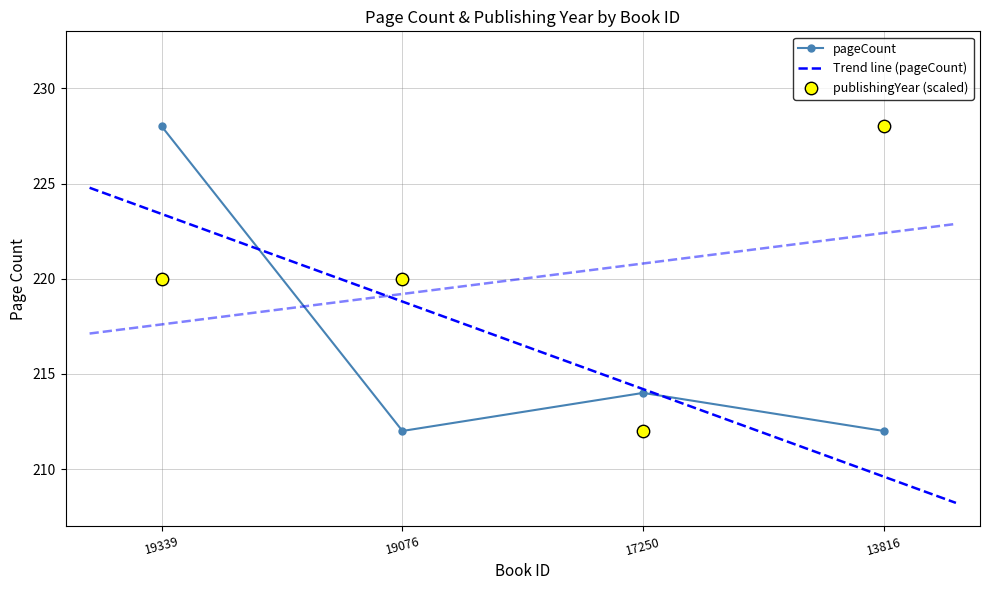

Which series reaches the maximum Y coordinate?

pageCount